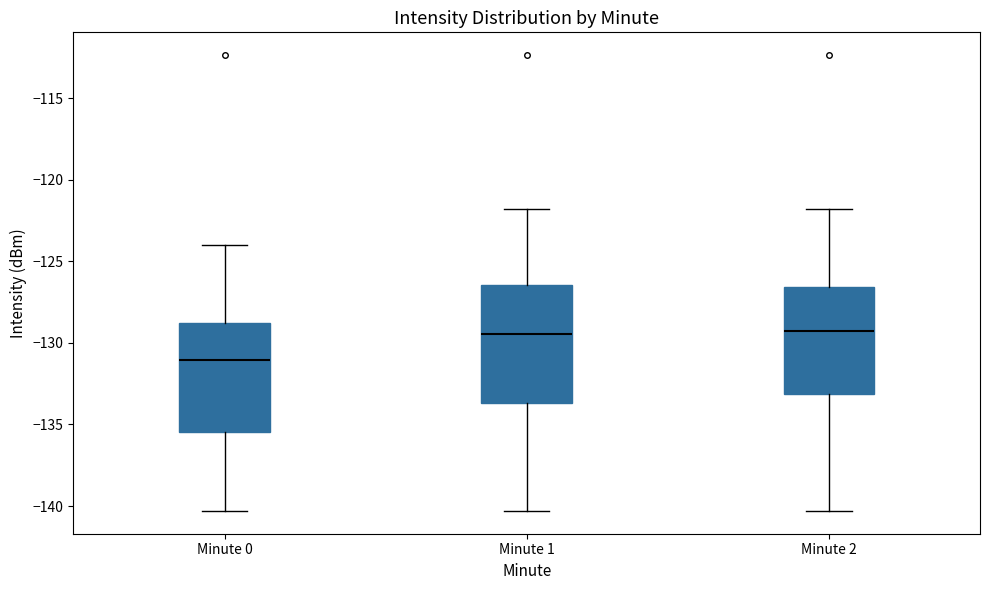

Which box has the lowest median line?

Minute 0